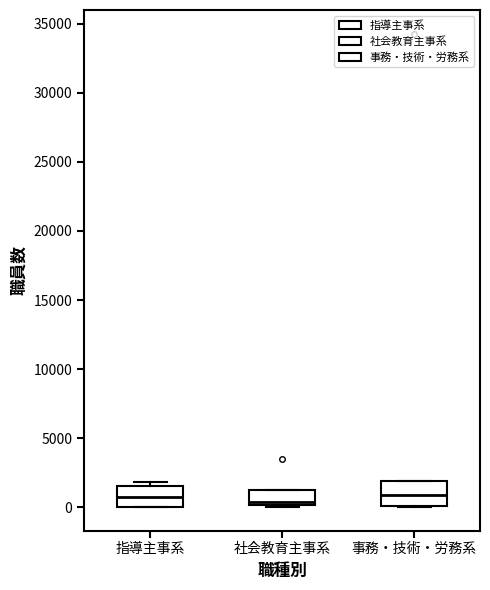

Reading left to right, read every box against the y-axis: the position of its median line, the range the box covers, and the ends of its whiskers. The values are not printed on the chart, so give them approximately, as read against the axis.

指導主事系: median 500, box 0 to 1500, whiskers 0 to 2000
社会教育主事系: median 500, box 0 to 1500, whiskers 0 to 1500
事務・技術・労務系: median 1000, box 0 to 2000, whiskers 0 to 2000